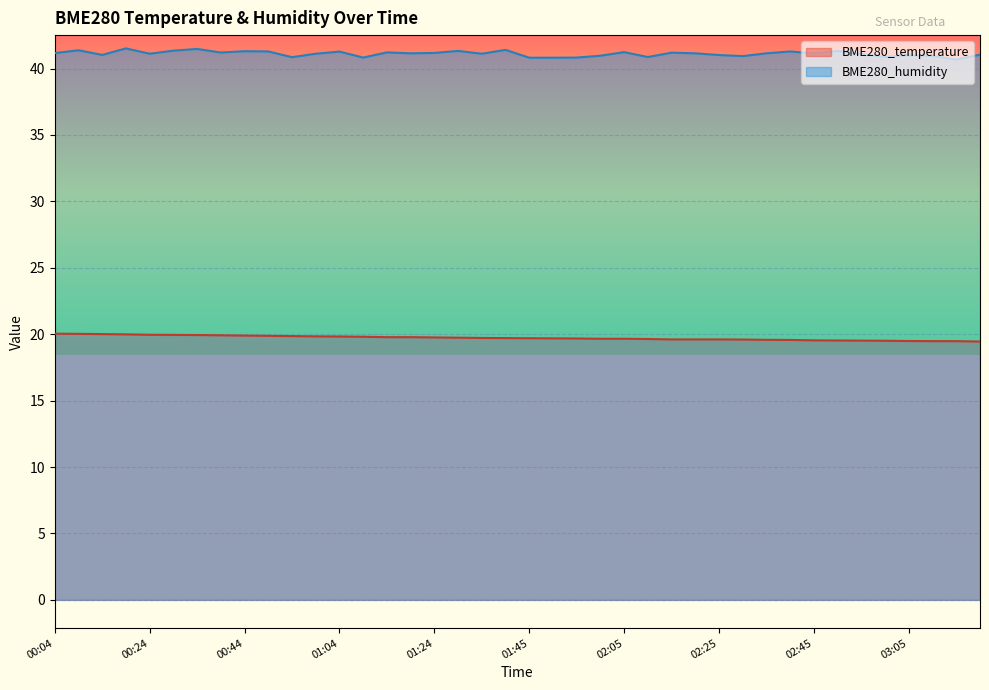

Reading right to left, what are all the values shown in this chart?

BME280_temperature: 03:20=19.4	03:15=19.5	03:10=19.5	03:05=19.5	03:00=19.5	02:55=19.5	02:50=19.5	02:45=19.5	02:40=19.6	02:35=19.6	02:30=19.6	02:25=19.6	02:20=19.6	02:15=19.6	02:10=19.6	02:05=19.7	02:00=19.7	01:55=19.7	01:50=19.7	01:45=19.7	01:39=19.7	01:34=19.7	01:29=19.7	01:24=19.8	01:19=19.8	01:14=19.8	01:09=19.8	01:04=19.8	00:59=19.8	00:54=19.9	00:49=19.9	00:44=19.9	00:39=19.9	00:34=19.9	00:29=19.9	00:24=20.0	00:19=20.0	00:14=20.0	00:09=20.0	00:04=20.0
BME280_humidity: 03:20=41.0	03:15=40.7	03:10=40.9	03:05=41.0	03:00=40.9	02:55=41.1	02:50=41.3	02:45=41.1	02:40=41.3	02:35=41.1	02:30=40.9	02:25=41.0	02:20=41.1	02:15=41.2	02:10=40.9	02:05=41.2	02:00=41.0	01:55=40.8	01:50=40.8	01:45=40.8	01:39=41.4	01:34=41.1	01:29=41.3	01:24=41.2	01:19=41.1	01:14=41.2	01:09=40.8	01:04=41.3	00:59=41.1	00:54=40.9	00:49=41.3	00:44=41.3	00:39=41.2	00:34=41.5	00:29=41.4	00:24=41.1	00:19=41.5	00:14=41.0	00:09=41.4	00:04=41.2